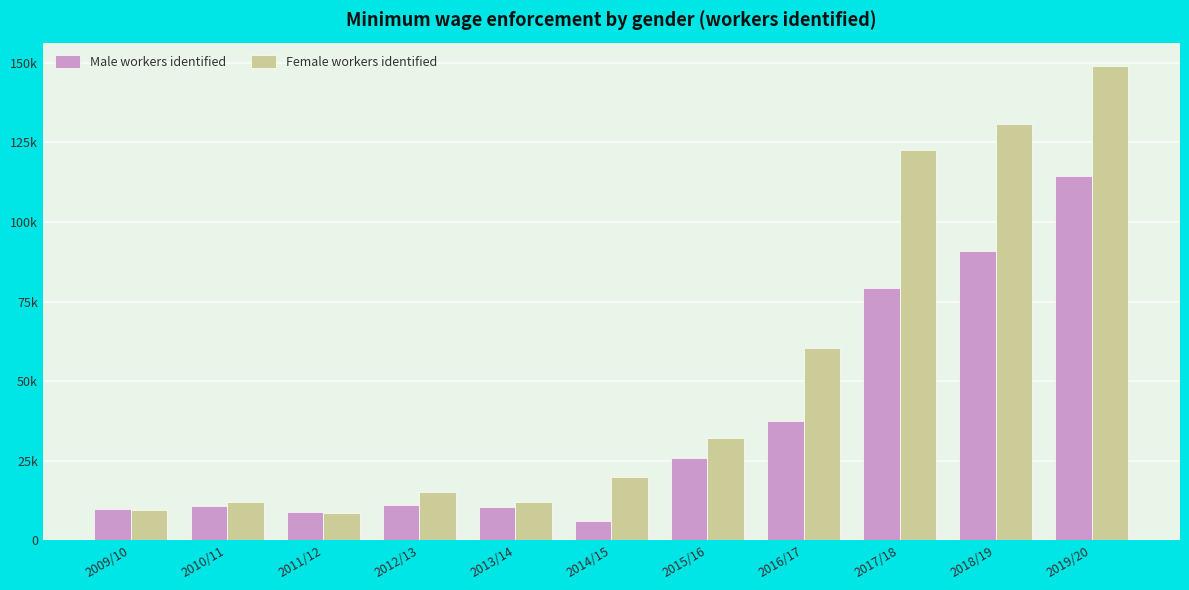

Reading left to right, extract all data points from this chart.

Male workers identified: 2009/10=9811	2010/11=10908	2011/12=8892	2012/13=11185	2013/14=10461	2014/15=6241	2015/16=25770	2016/17=37584	2017/18=79258	2018/19=90893	2019/20=114484
Female workers identified: 2009/10=9434	2010/11=12011	2011/12=8479	2012/13=15334	2013/14=12149	2014/15=20077	2015/16=32310	2016/17=60566	2017/18=122527	2018/19=130688	2019/20=148866